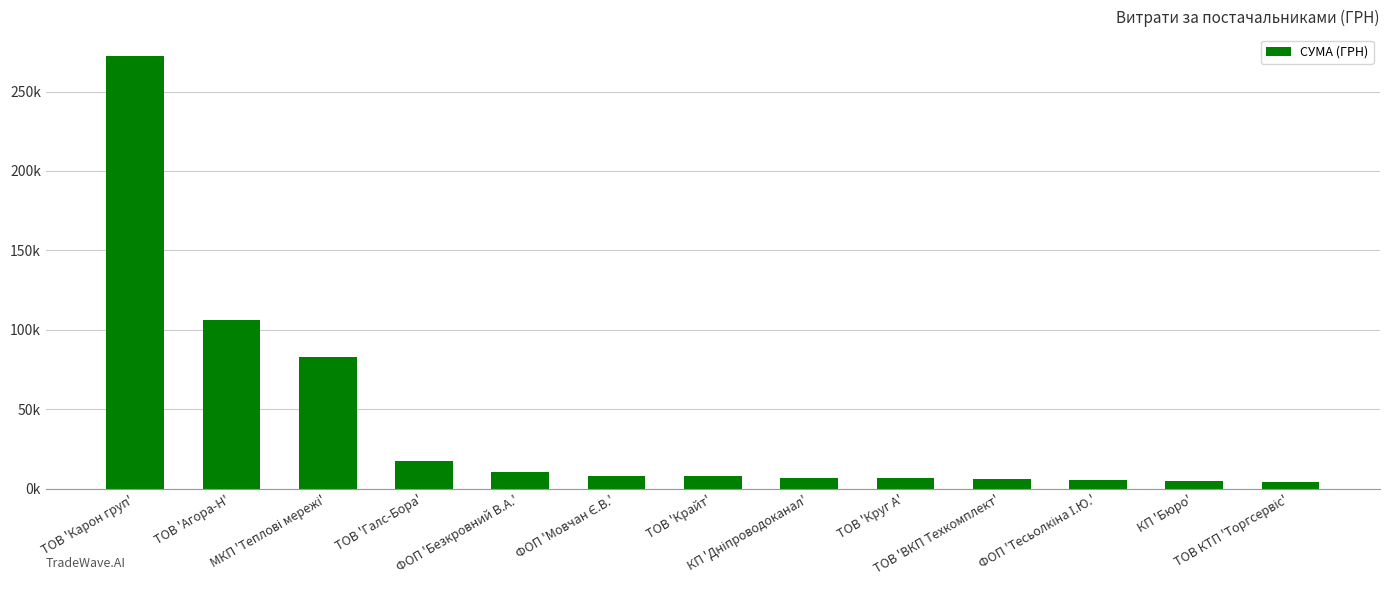

The value at ФОП 'Мовчан Є.В.' is 7889.8. True or false?

True